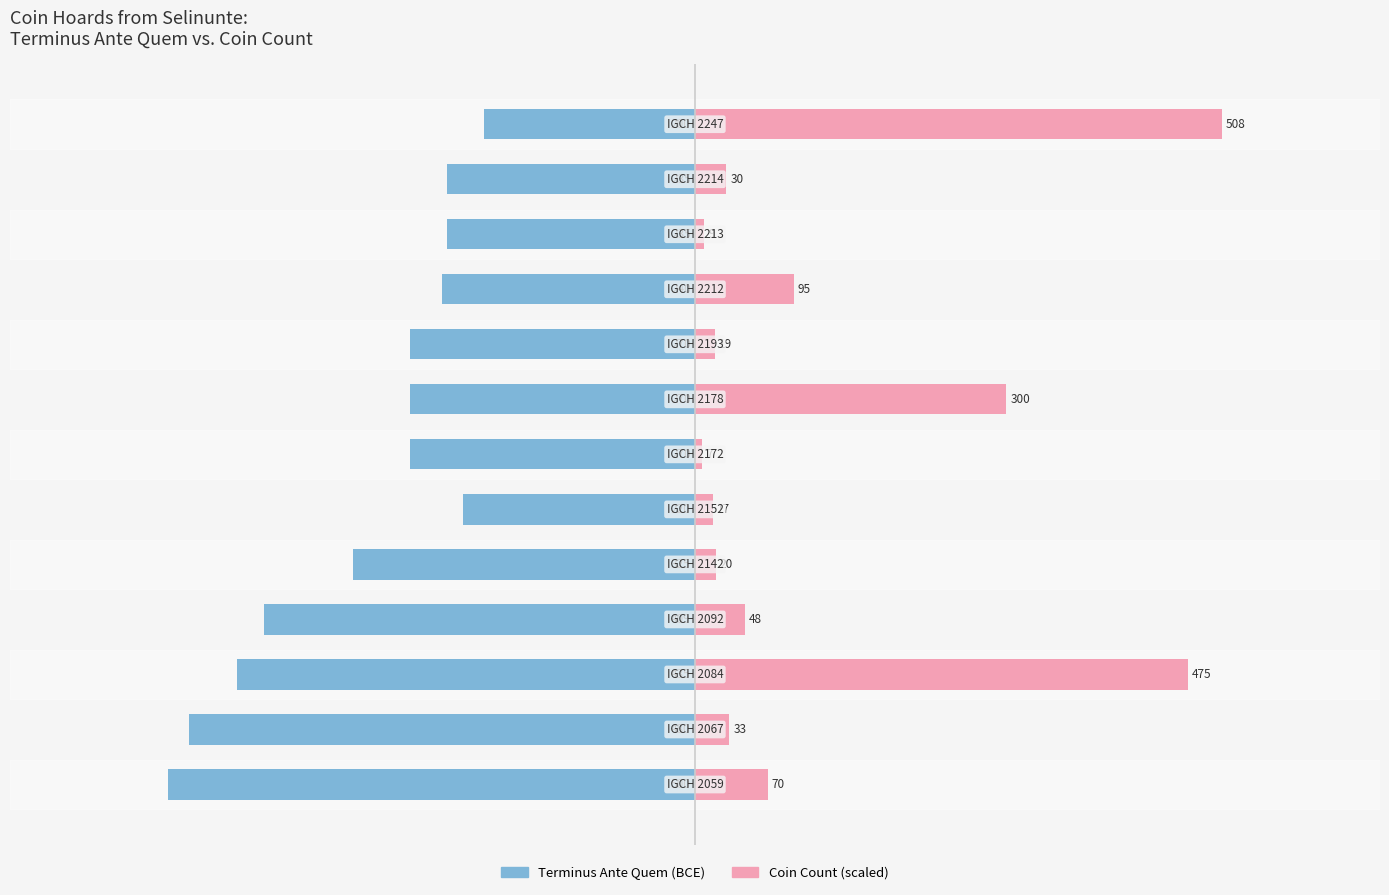

Reading left to right, list all the values displayed in this chart.

Terminus Ante Quem (BCE): -500.0	-480.0	-435.0	-409.0	-325.0	-220.0	-270.0	-270.0	-270.0	-240.0	-235.0	-235.0	-200.0
Coin Count (scaled): 68.9	32.5	467.5	47.2	19.7	16.7	6.9	295.3	18.7	93.5	8.9	29.5	500.0